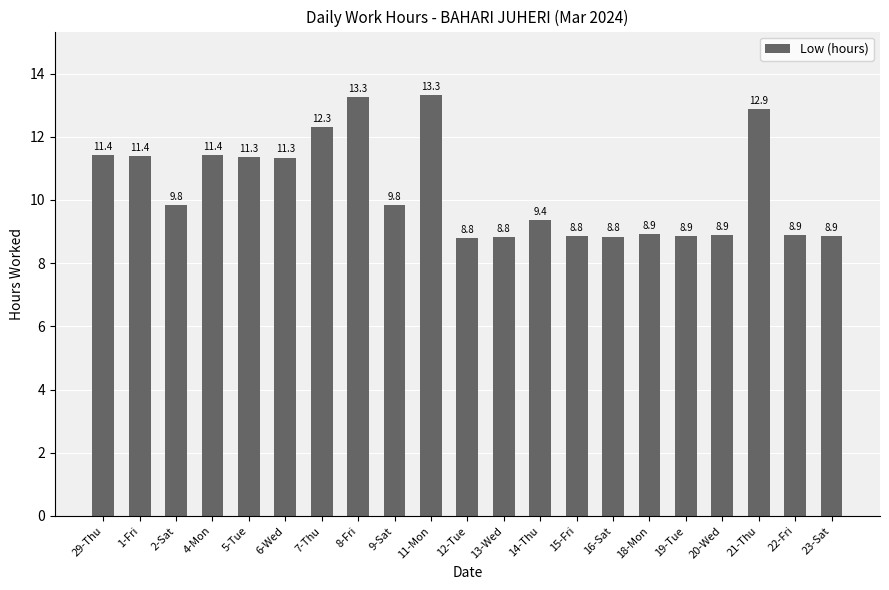

What is the maximum value shown in the chart?

13.3